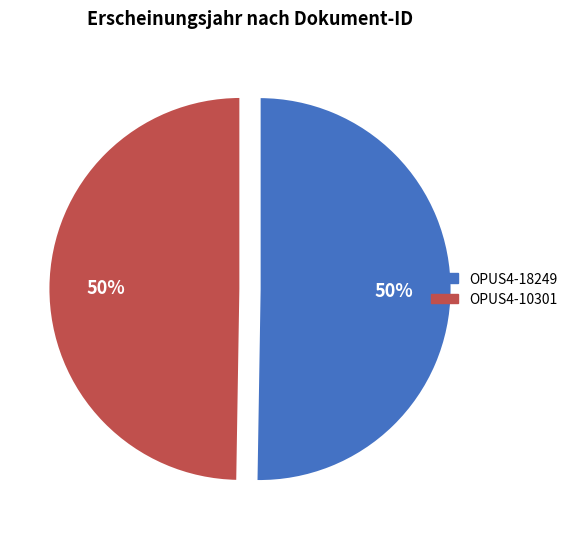

To the nearest percent, what portion does OPUS4-10301 represent?

50%